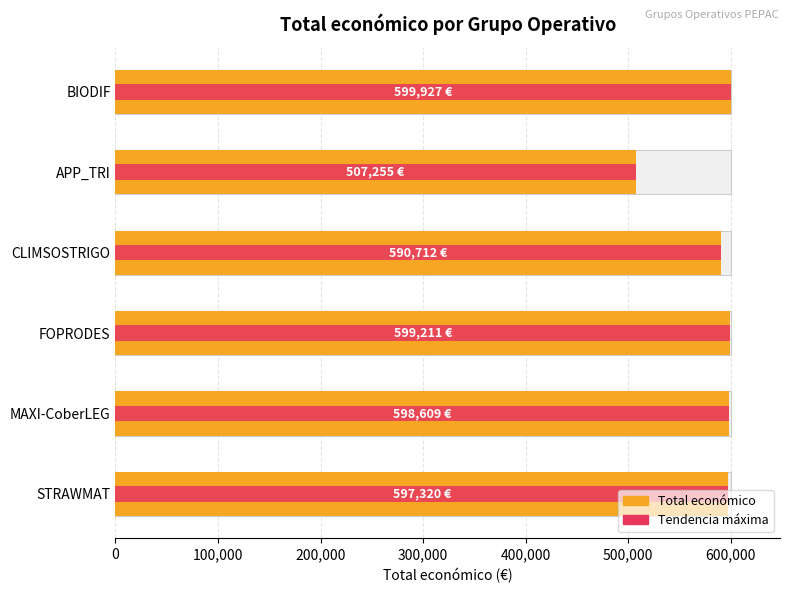

Does the chart contain any negative values?

No